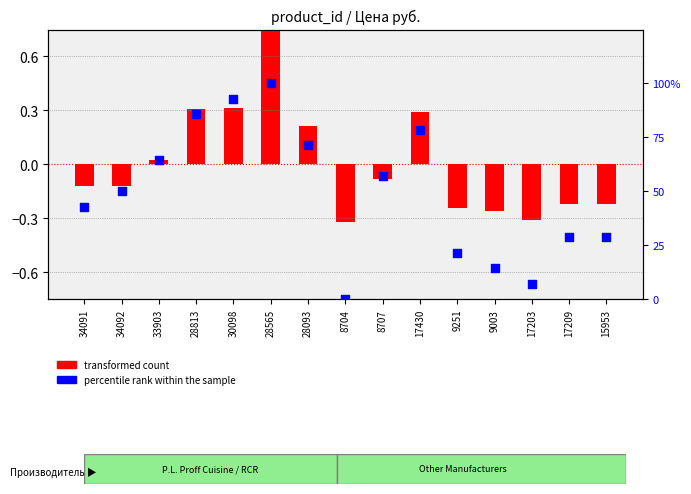

What is the change in value from 17430 to 9003?

-64.3